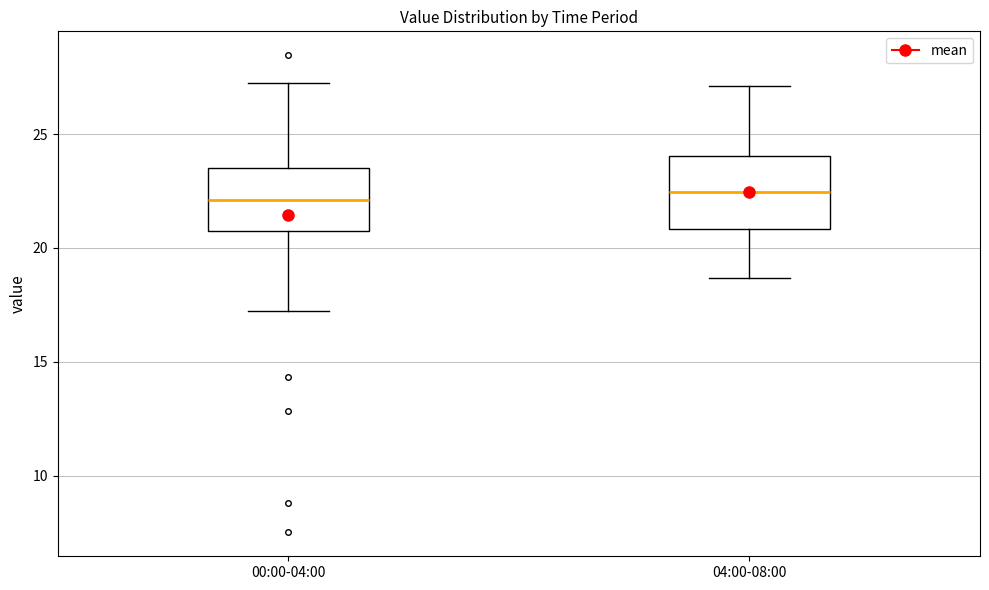

Reading left to right, transcribe this box plot: for each box, give where its median line is, the range the box spans, and where its two whiskers end, as read against the y-axis. The values are not printed on the chart, so give them approximately, as read against the axis.

00:00-04:00: median 22.0, box 20.5 to 23.5, whiskers 17.0 to 27.5
04:00-08:00: median 22.5, box 21.0 to 24.0, whiskers 18.5 to 27.0